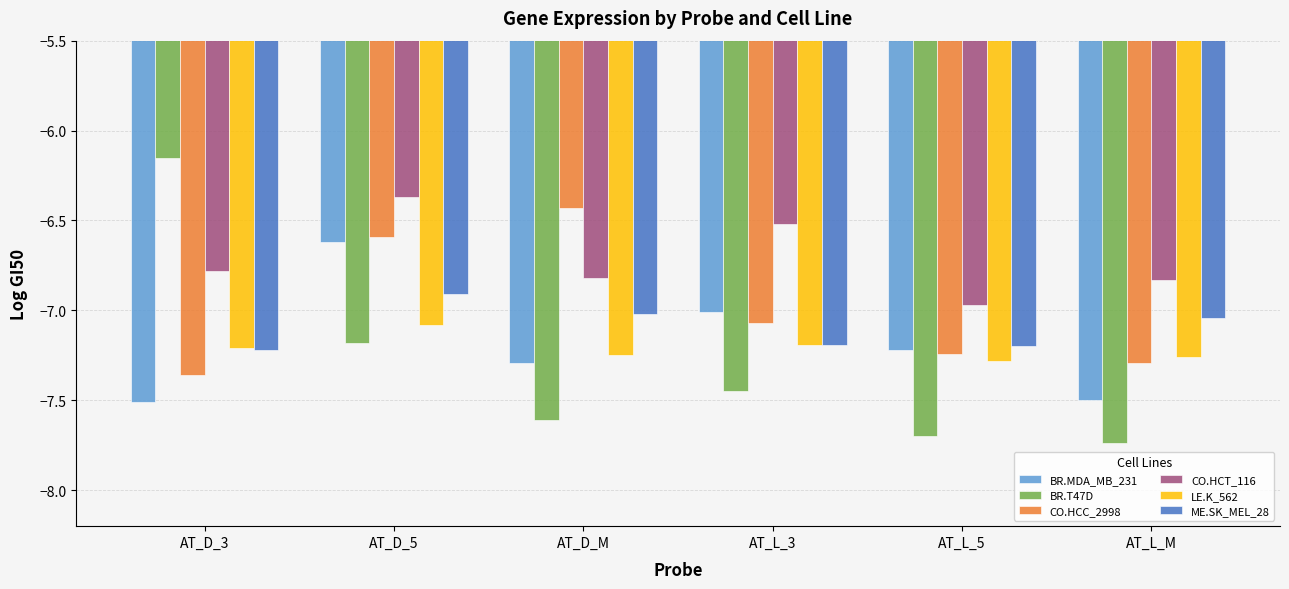

What is the difference between the highest and lowest values at AT_L_3?

0.9